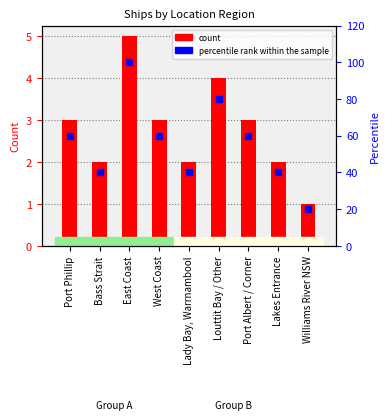

Is it true that percentile rank within the sample equals 55 at Lady Bay, Warrnambool?

False